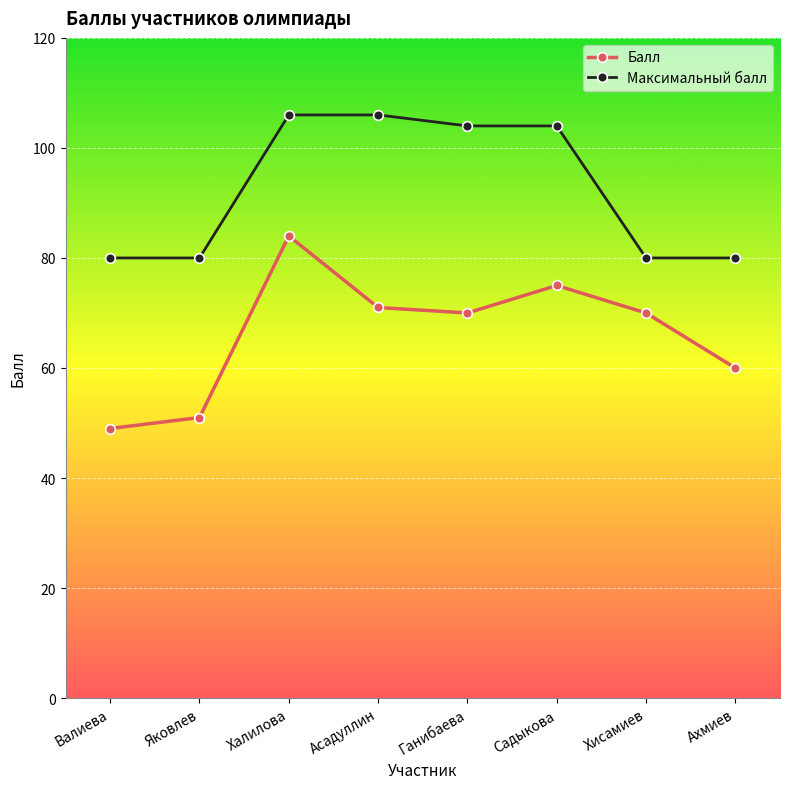

What is the spread (max minus min) of values at Ганибаева?

34